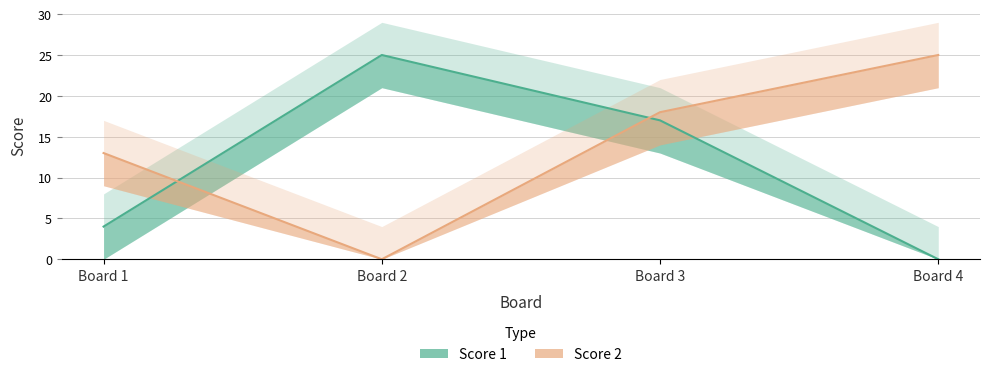

Which series has the largest range (max minus min)?

Score 1